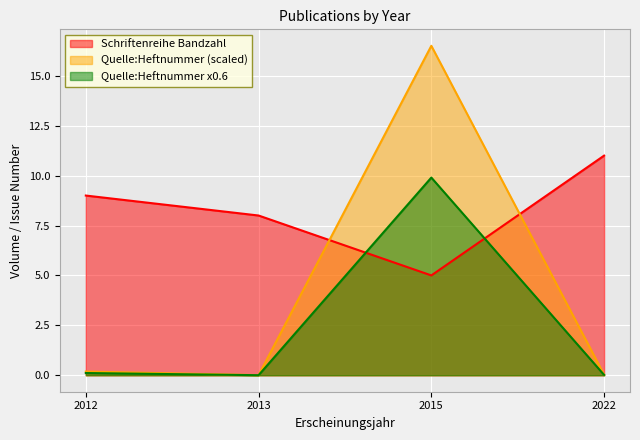

At which category does the chart reach its peak across all series?

2015